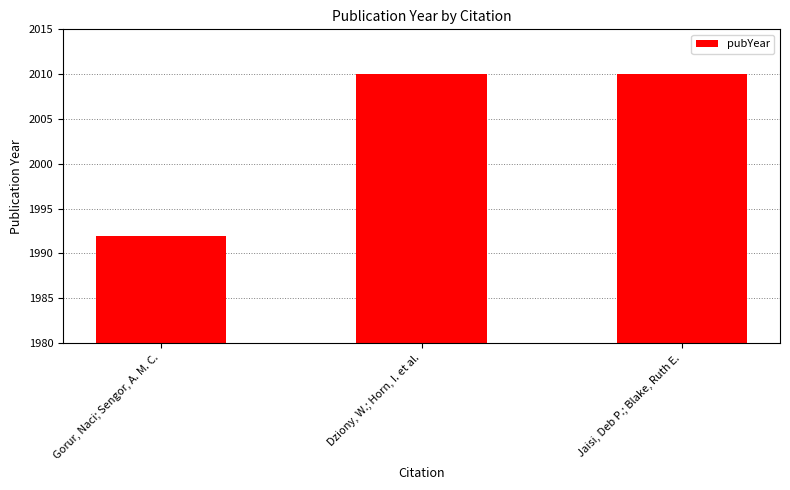

What is the approximate value at Dziony, W.; Horn, I. et al., to the nearest 10?

2010